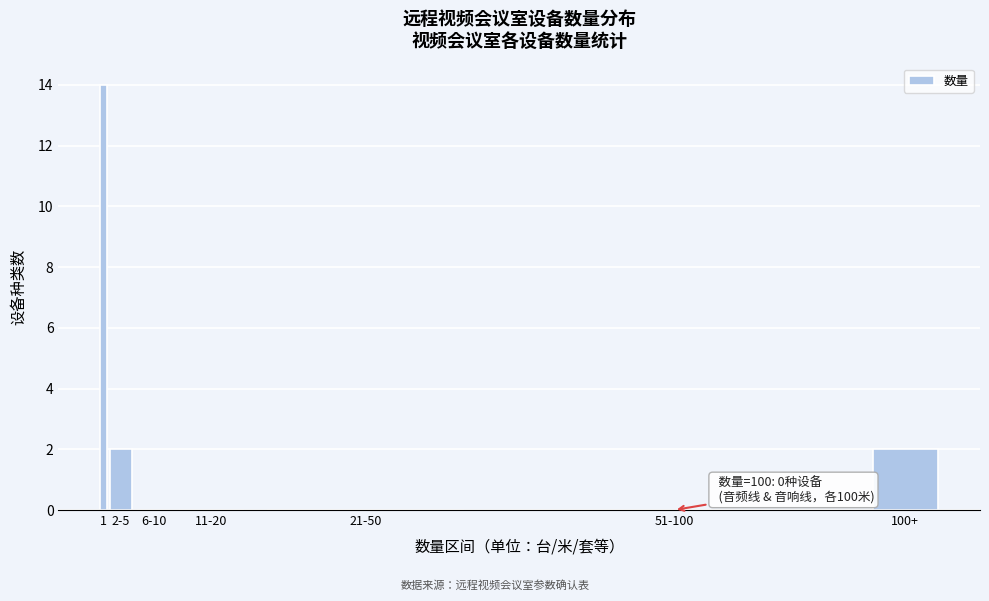

Reading left to right, extract all data points from this chart.

1=14	2-5=2	6-10=0	11-20=0	21-50=0	51-100=0	100+=2